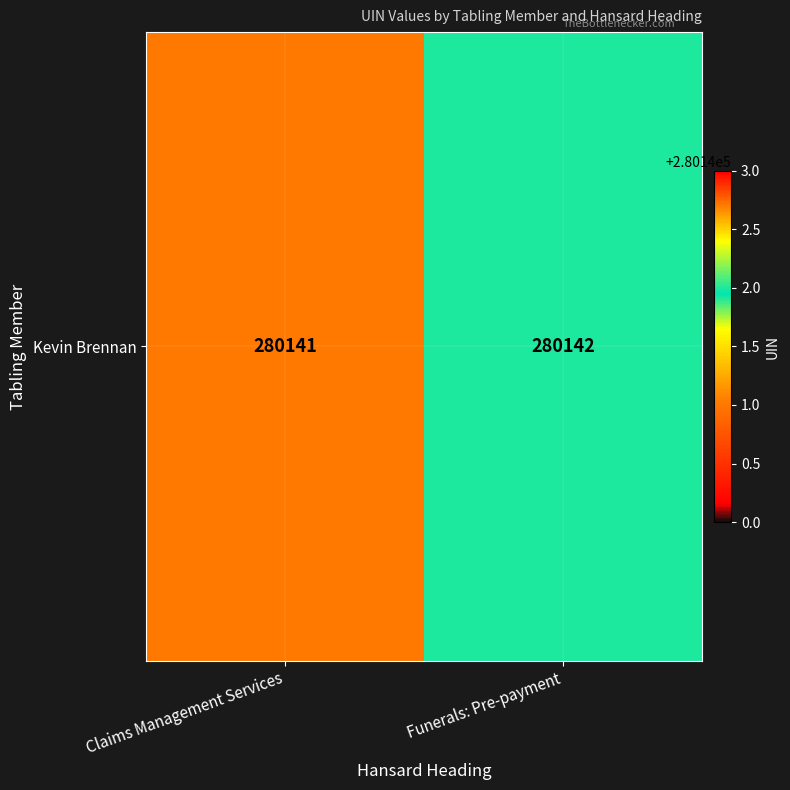

What is the sum of all values?

560283